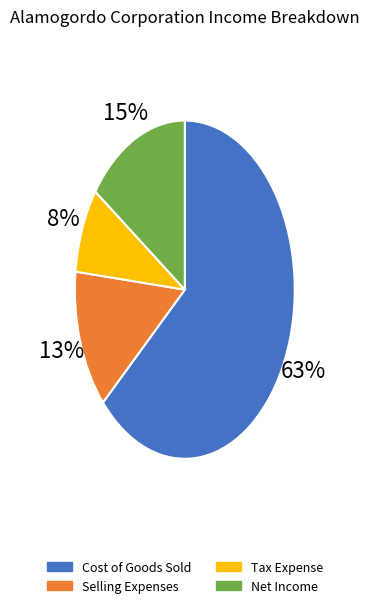

Which category has the smallest portion of the pie?

Tax Expense